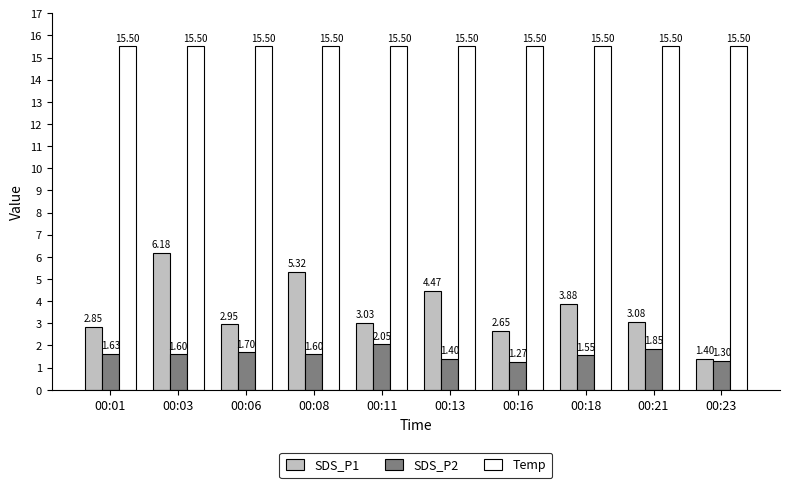

What is the total value across all series at 00:18?

20.9